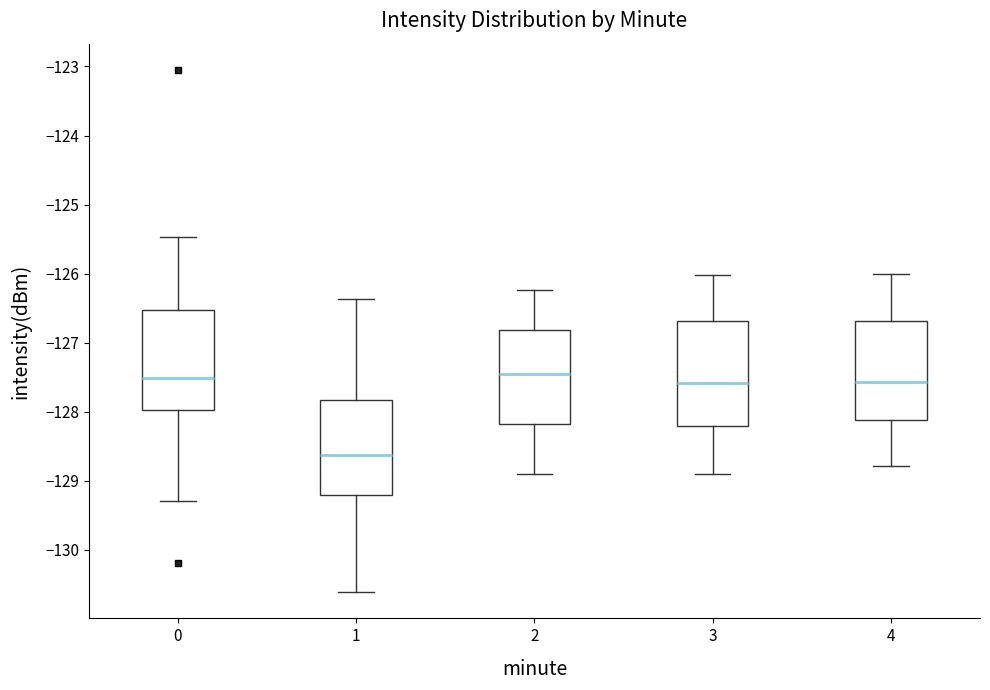

Reading left to right, transcribe this box plot: for each box, give where its median line is, the range the box spans, and where its two whiskers end, as read against the y-axis. The values are not printed on the chart, so give them approximately, as read against the axis.

0: median -127.5, box -128.0 to -126.5, whiskers -129.3 to -125.5
1: median -128.6, box -129.2 to -127.8, whiskers -130.6 to -126.4
2: median -127.5, box -128.2 to -126.8, whiskers -128.9 to -126.2
3: median -127.6, box -128.2 to -126.7, whiskers -128.9 to -126.0
4: median -127.6, box -128.1 to -126.7, whiskers -128.8 to -126.0